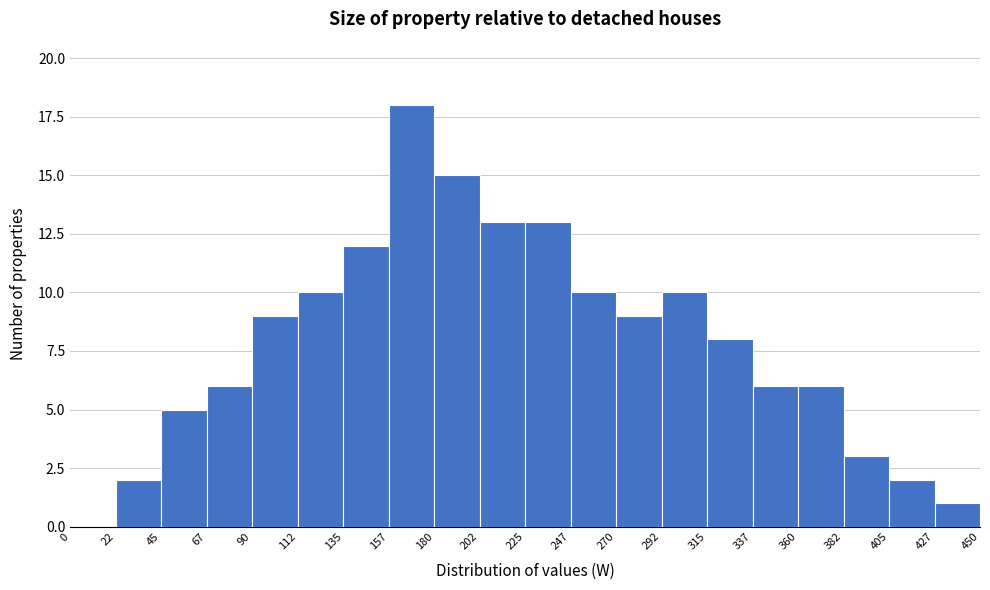

Reading left to right, list every bar in this chart as the range it spans on the x-axis followed by its height. The values are not printed on the chart, so give them approximately, as read against the axis.

0 to 22: 0
22 to 45: 2
45 to 67: 5
67 to 90: 6
90 to 112: 9
112 to 135: 10
135 to 157: 12
157 to 180: 18
180 to 202: 15
202 to 225: 13
225 to 247: 13
247 to 270: 10
270 to 292: 9
292 to 315: 10
315 to 337: 8
337 to 360: 6
360 to 382: 6
382 to 405: 3
405 to 427: 2
427 to 450: 1